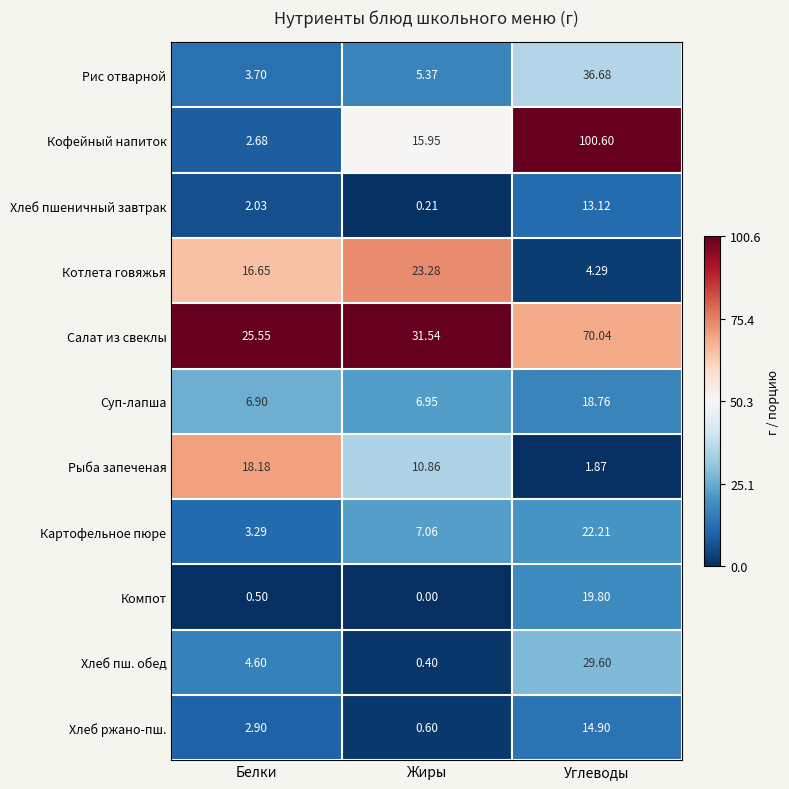

How many categories are shown in the chart?

3